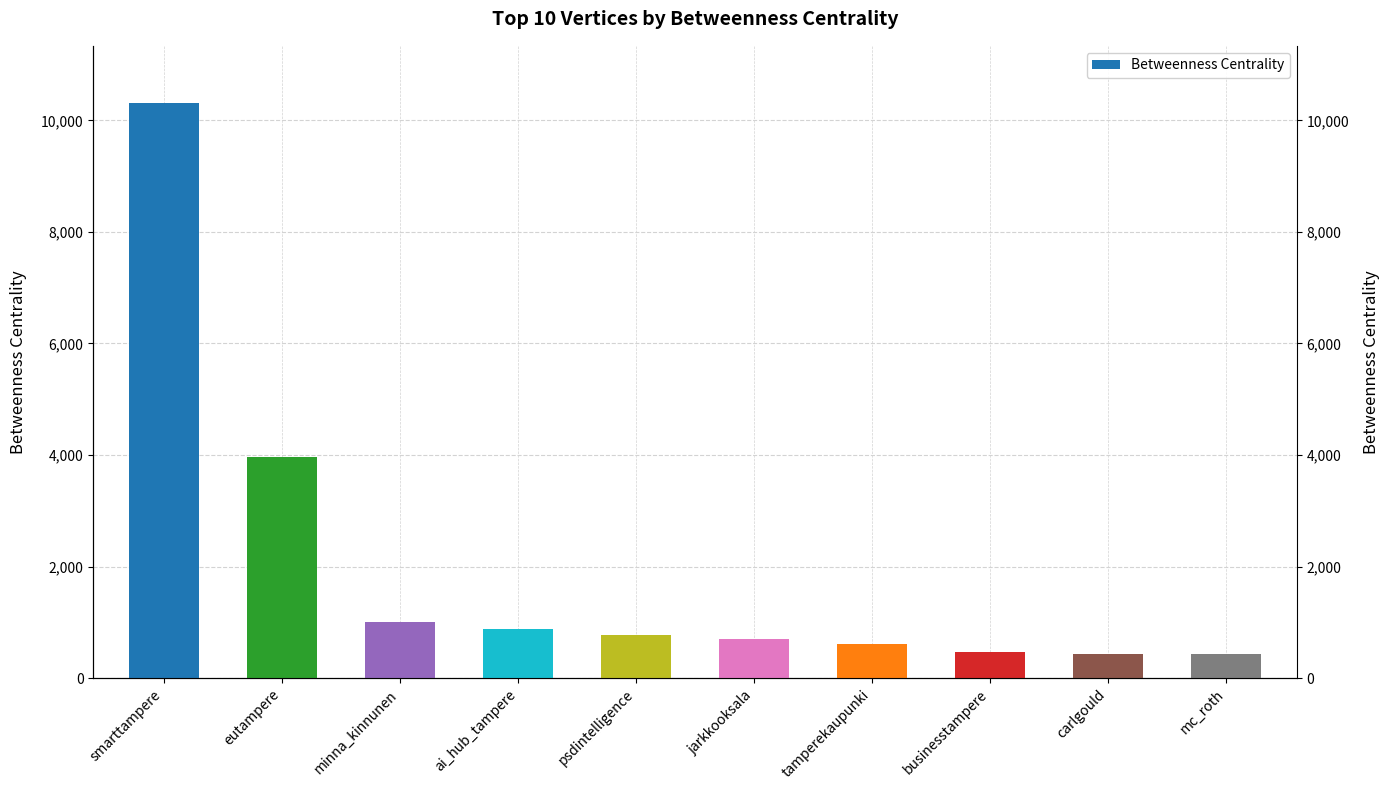

What is the change in value from smarttampere to ai_hub_tampere?

-9419.7